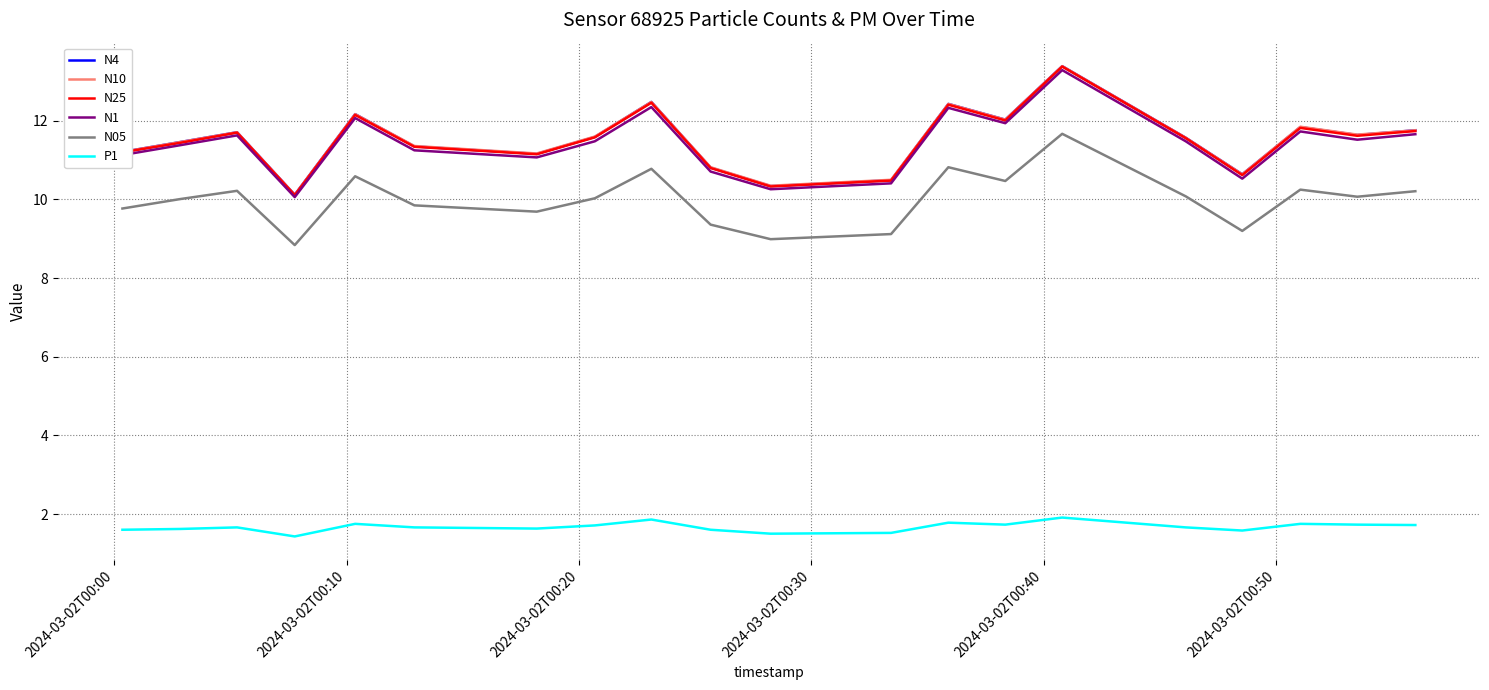

What is the highest value of the N1 series?

13.3